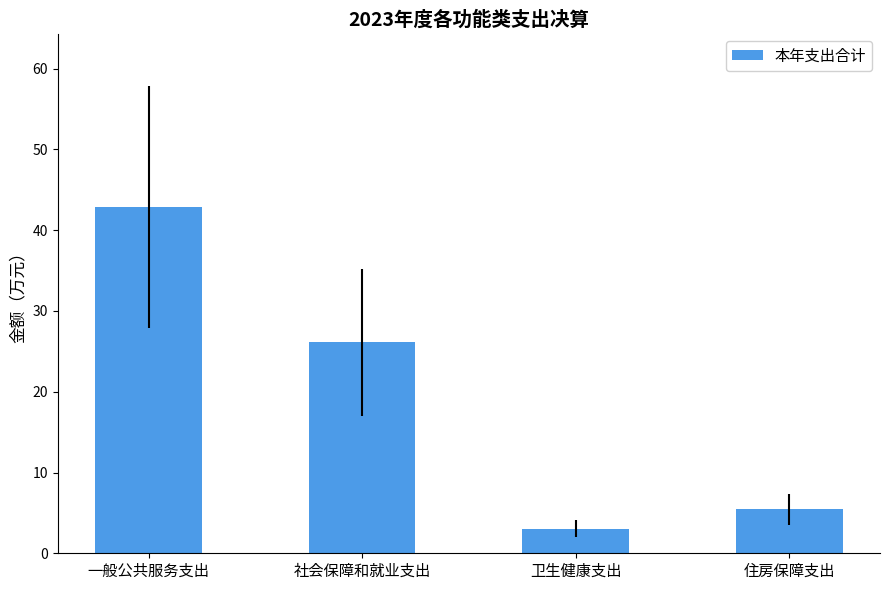

Which has a higher value, 一般公共服务支出 or 卫生健康支出?

一般公共服务支出